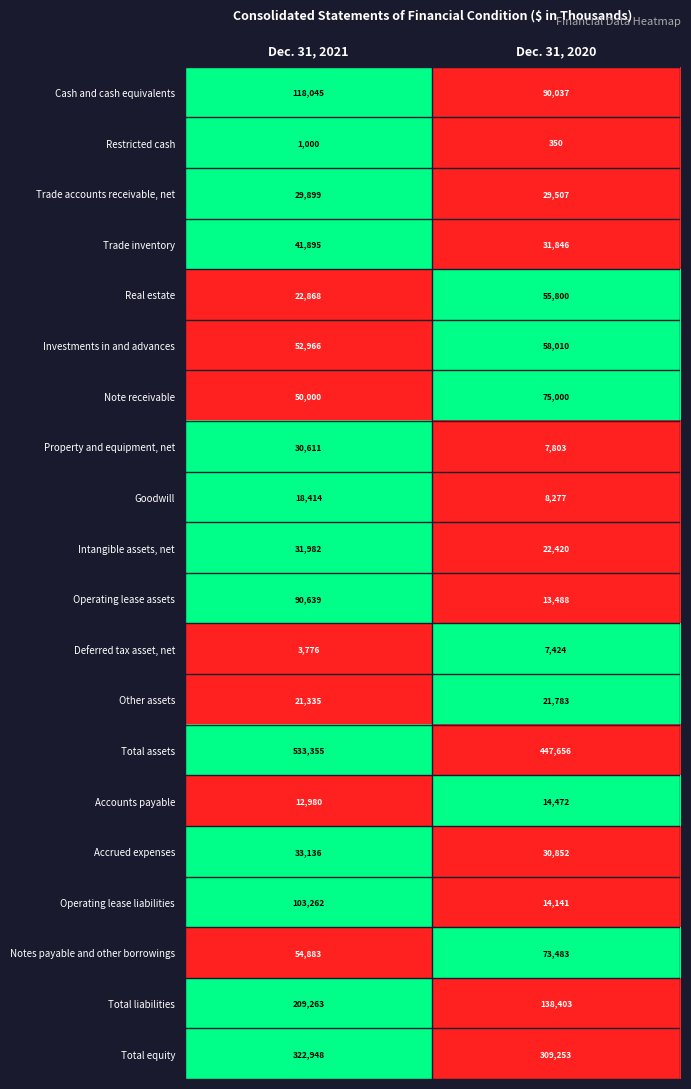

List the series in order of their peak value, highest first.

Total assets, Total equity, Total liabilities, Cash and cash equivalents, Operating lease liabilities, Operating lease assets, Note receivable, Notes payable and other borrowings, Investments in and advances, Real estate, Trade inventory, Accrued expenses, Intangible assets, net, Property and equipment, net, Trade accounts receivable, net, Other assets, Goodwill, Accounts payable, Deferred tax asset, net, Restricted cash